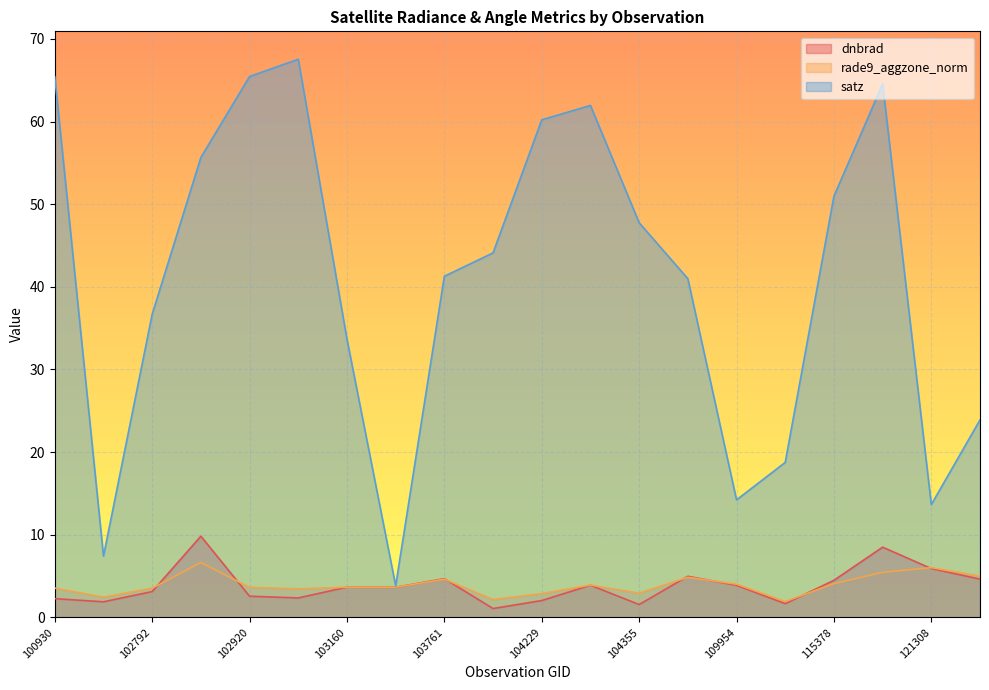

Rank the series by their maximum value, from lowest to highest.

rade9_aggzone_norm, dnbrad, satz